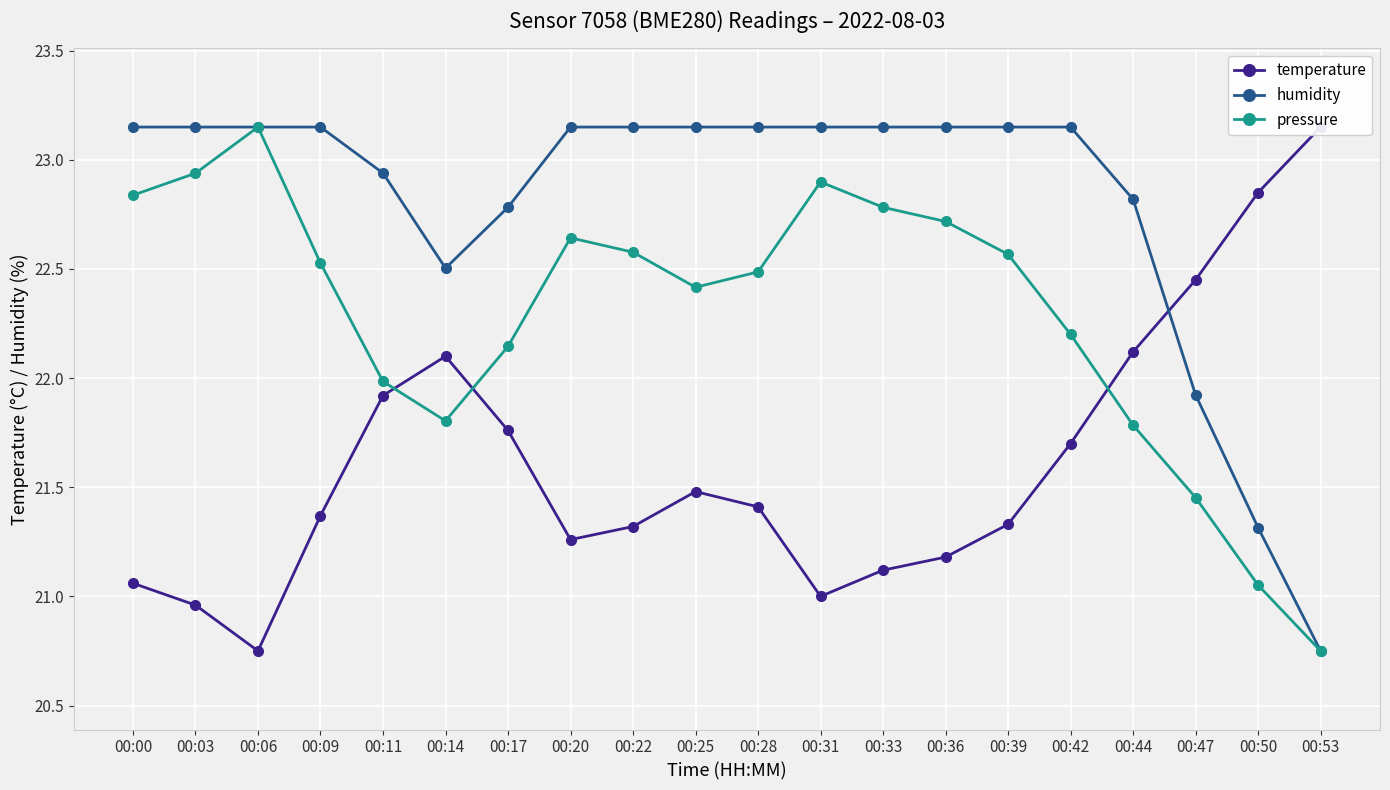

How many distinct data groups are displayed?

3